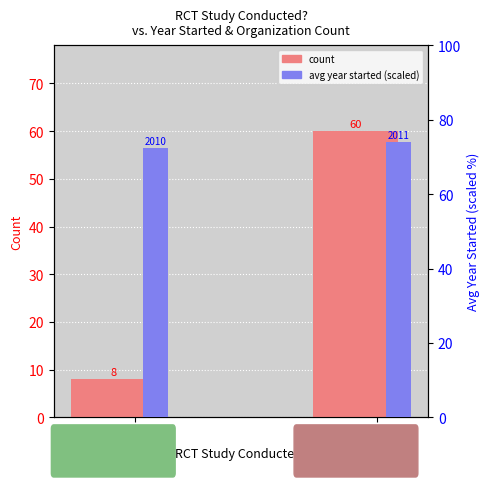

What is the spread (max minus min) of values at Yes?

64.5